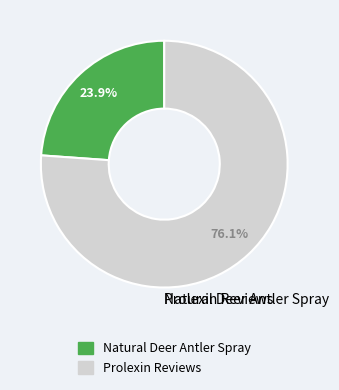

Which category has the biggest portion of the pie?

Prolexin Reviews